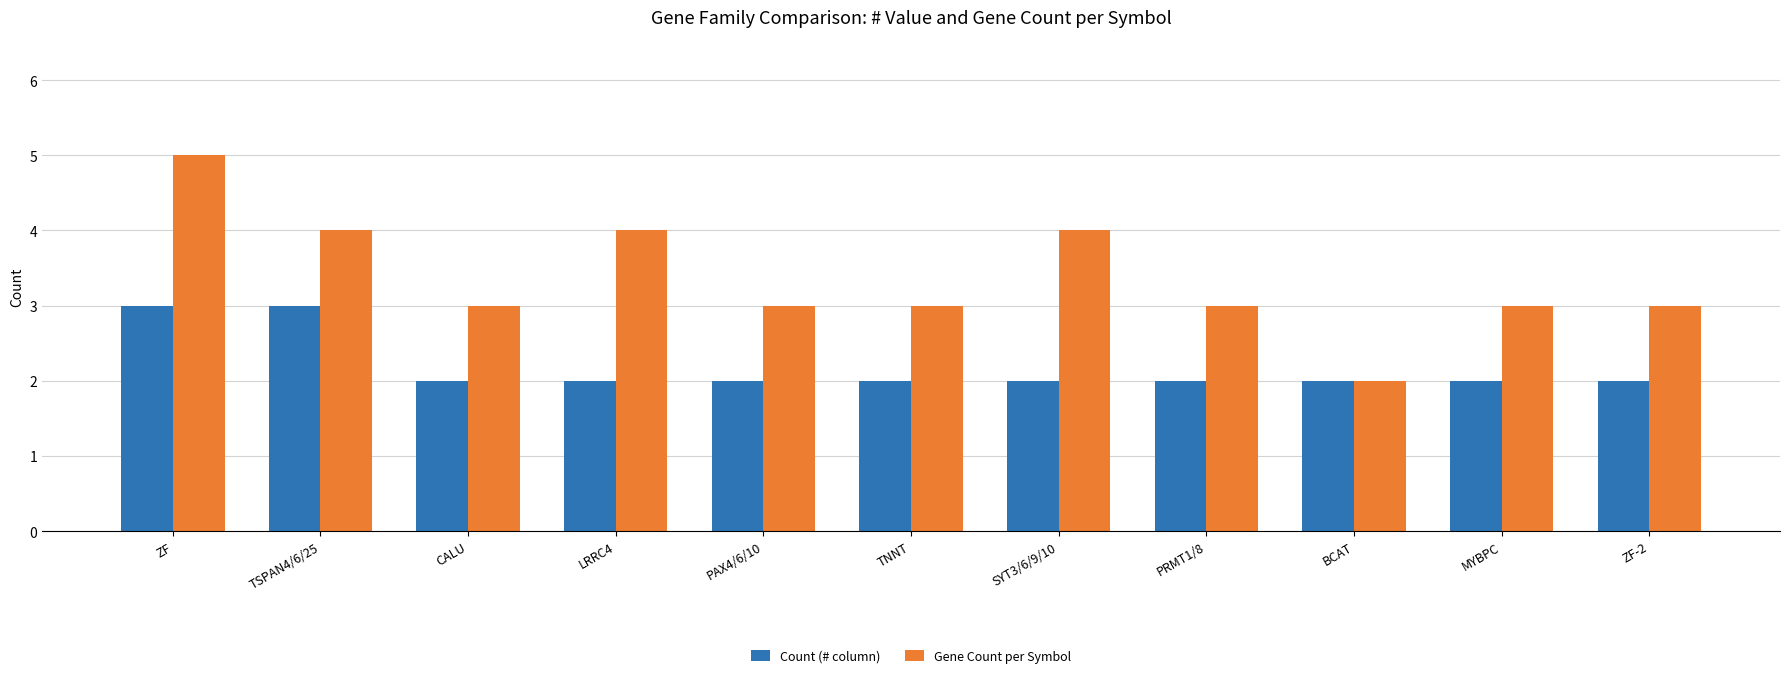

What is the sum of all Count (# column) values?

24